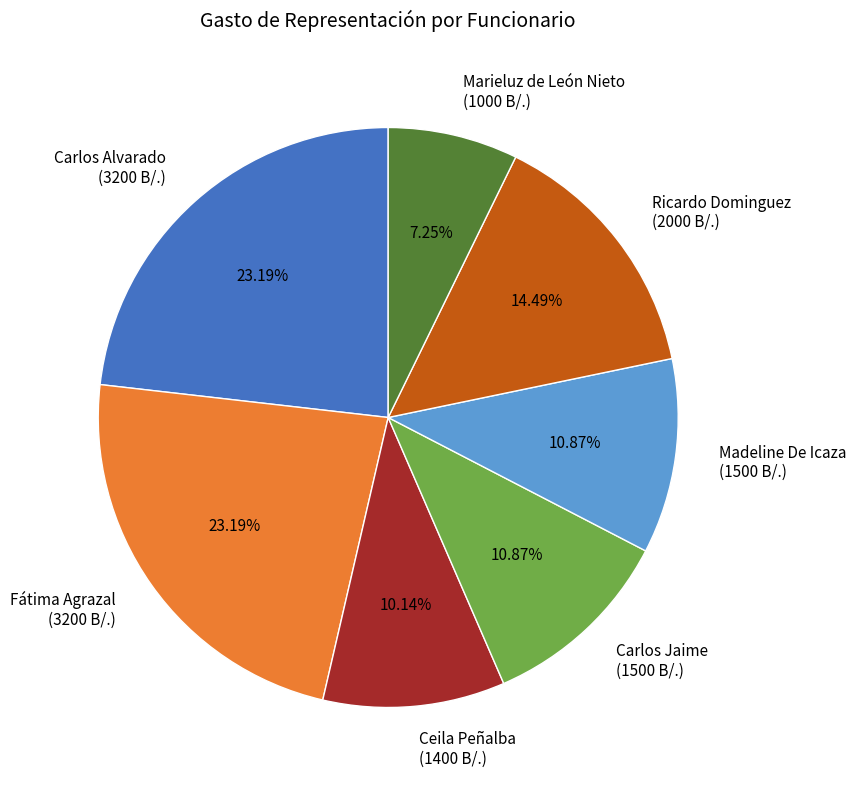

Which has a higher value, Madeline De Icaza or Fátima Agrazal?

Fátima Agrazal